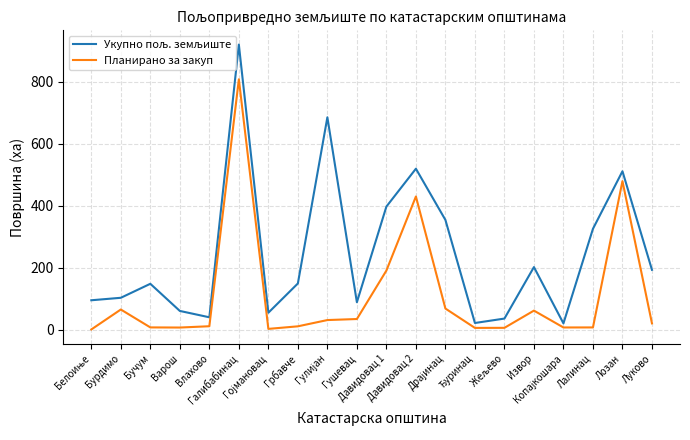

At which category is the sum across all series the highest?

Галибабинац